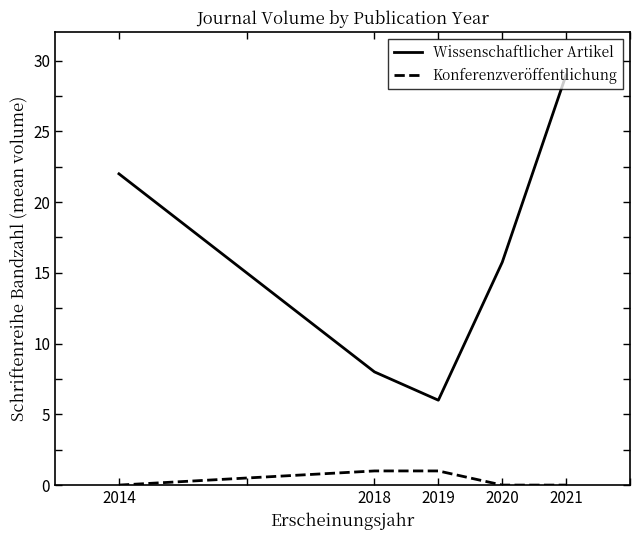

What is the sum of the Konferenzveröffentlichung values at 2014 and 2018?

1.0